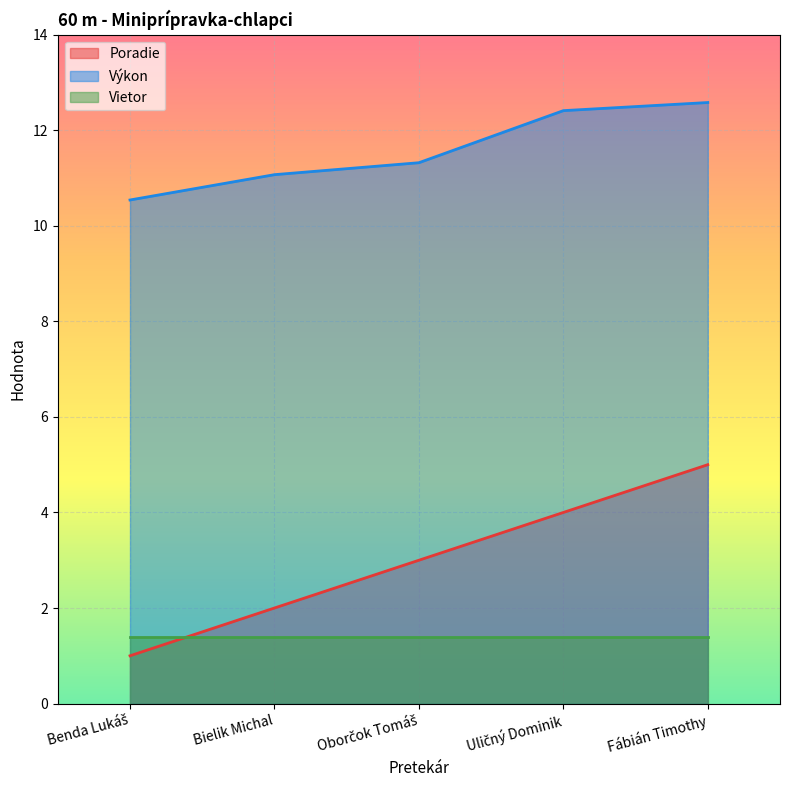

What is the total value across all series at Bielik Michal?

14.5